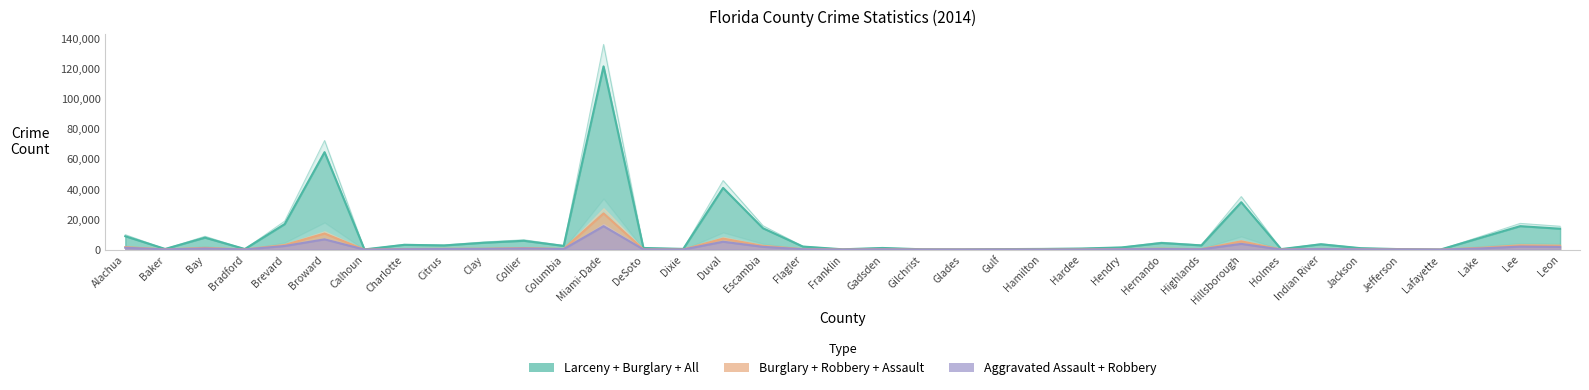

True or false: Robbery and Larceny intersect in this chart.

False